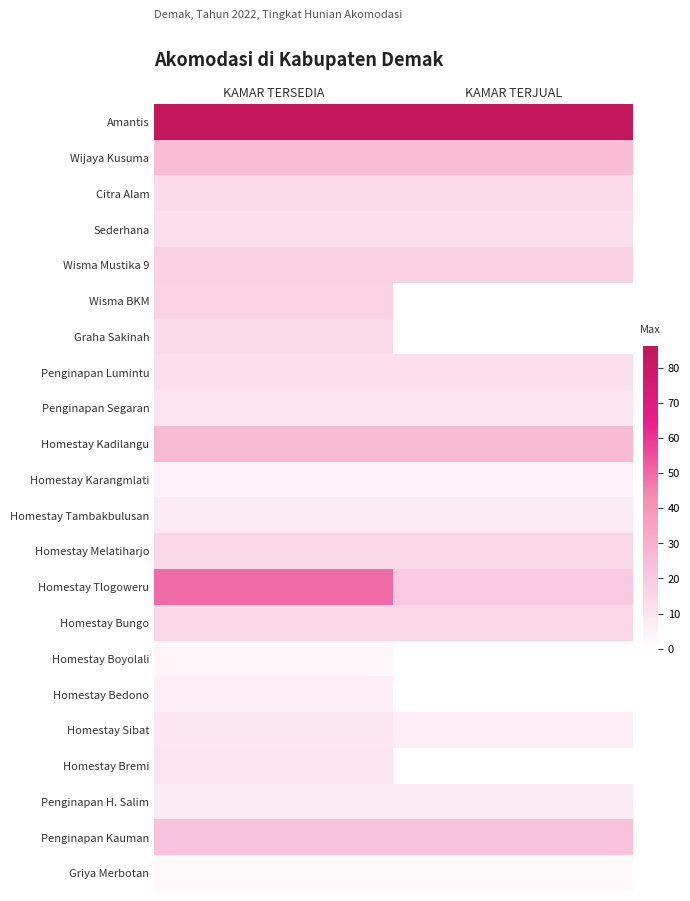

Between KAMAR TERSEDIA and KAMAR TERJUAL, which is larger?

KAMAR TERSEDIA